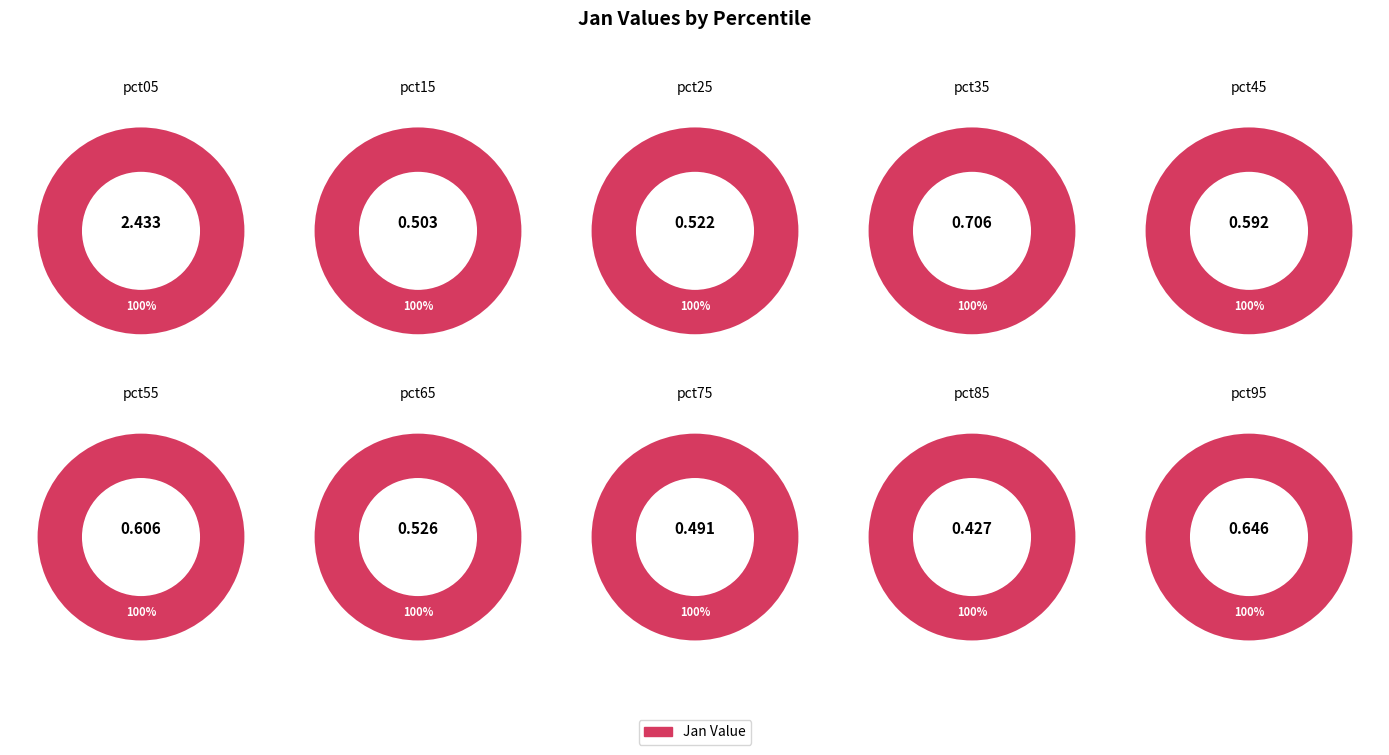

To the nearest percent, what portion does pct25 represent?

7%